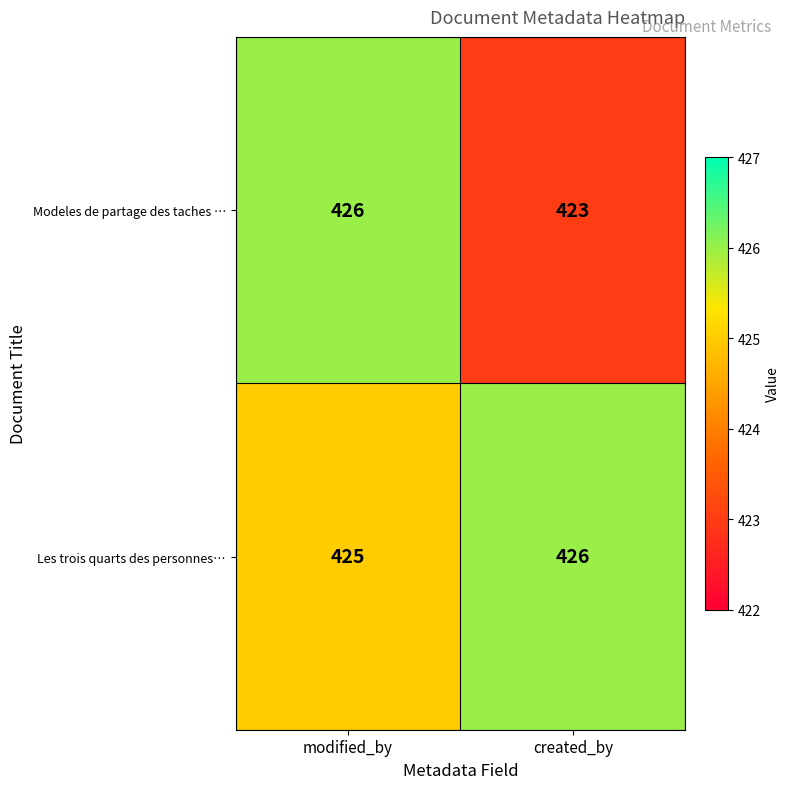

At which category is the sum across all series the highest?

modified_by